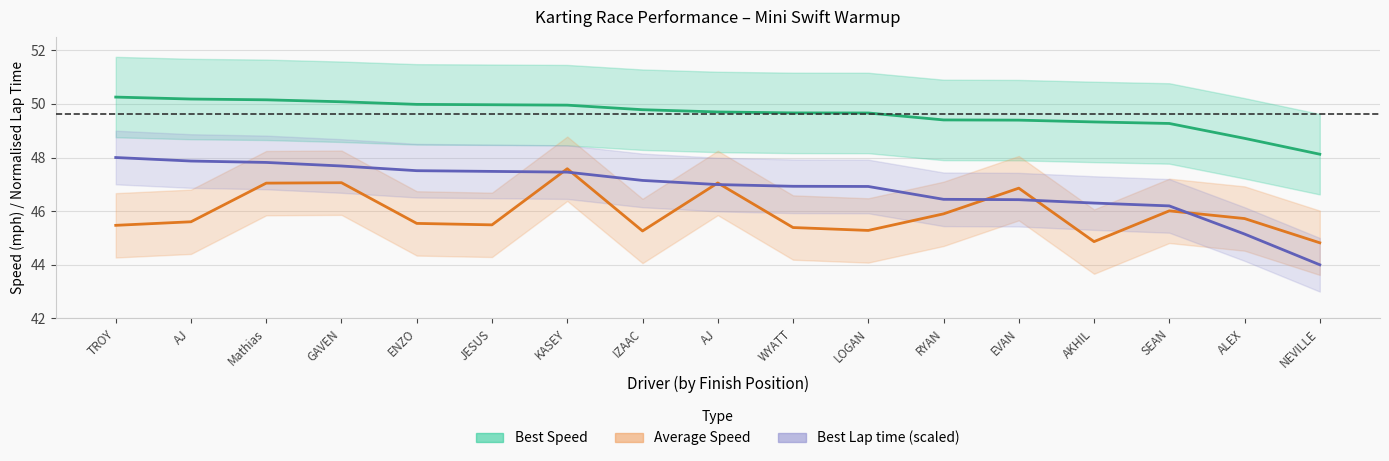

Where does the Best Lap time (scaled) series first go above 46?

TROY